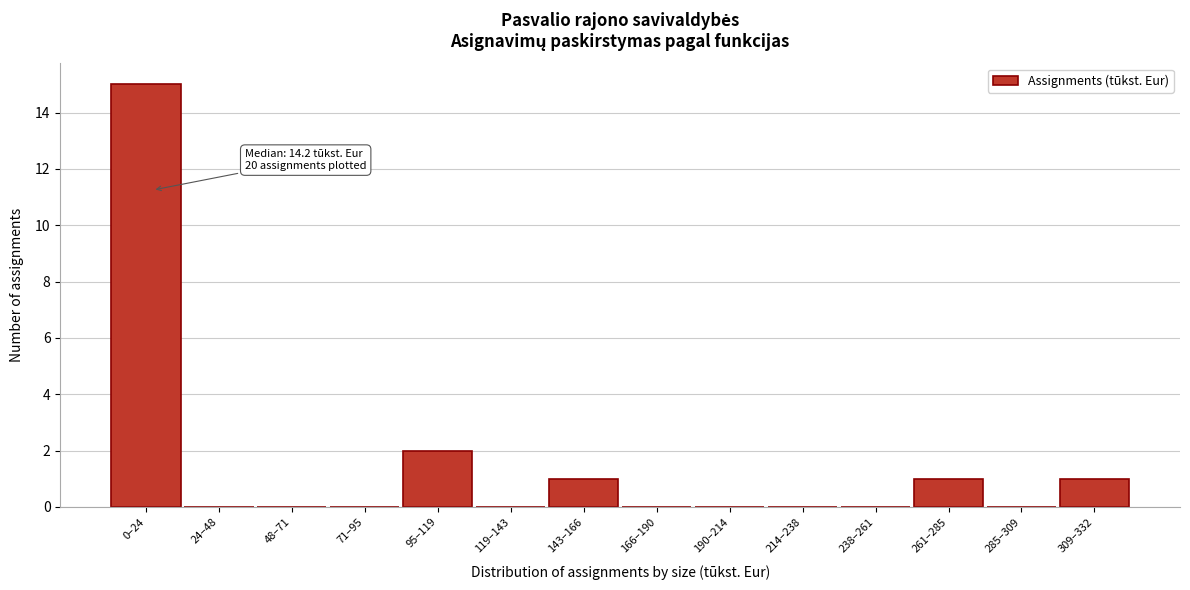

Reading left to right, extract all data points from this chart.

0–24=15	24–48=0	48–71=0	71–95=0	95–119=2	119–143=0	143–166=1	166–190=0	190–214=0	214–238=0	238–261=0	261–285=1	285–309=0	309–332=1